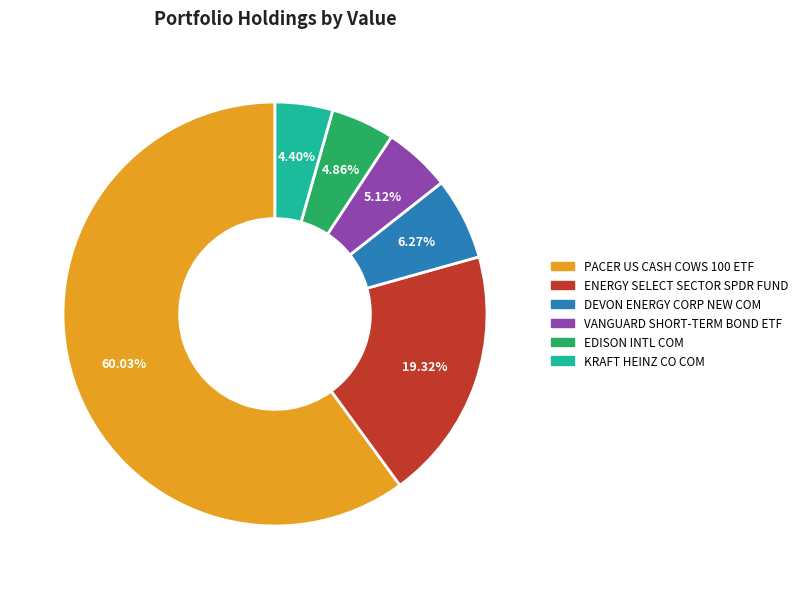

The DEVON ENERGY CORP NEW COM slice represents 1% of the pie. True or false?

False